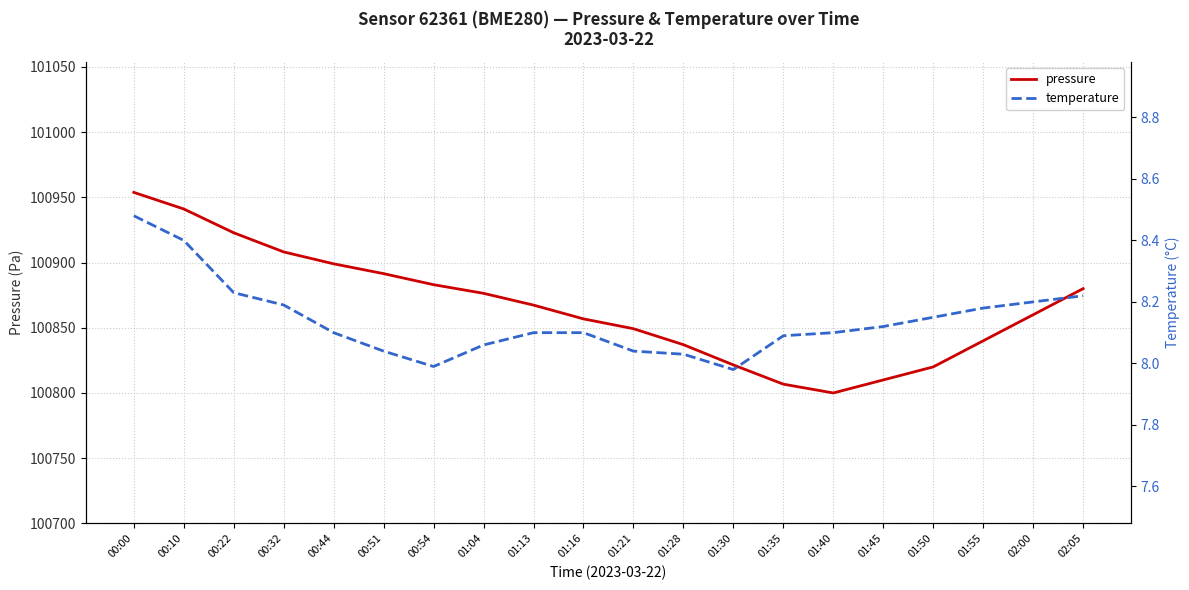

What is the sum of the pressure values at 02:00 and 01:55?

201700.0